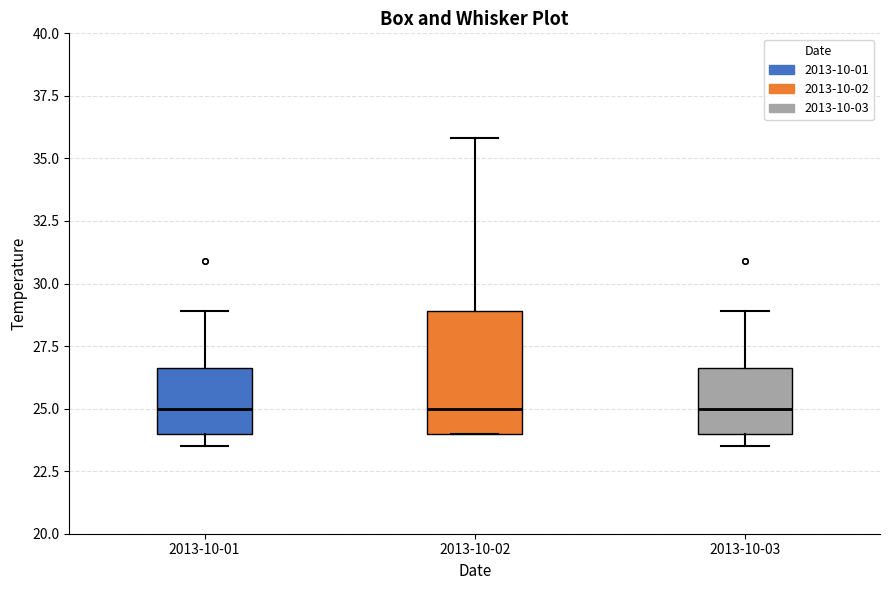

Which box is the tallest, from its lower edge to its upper edge?

2013-10-02